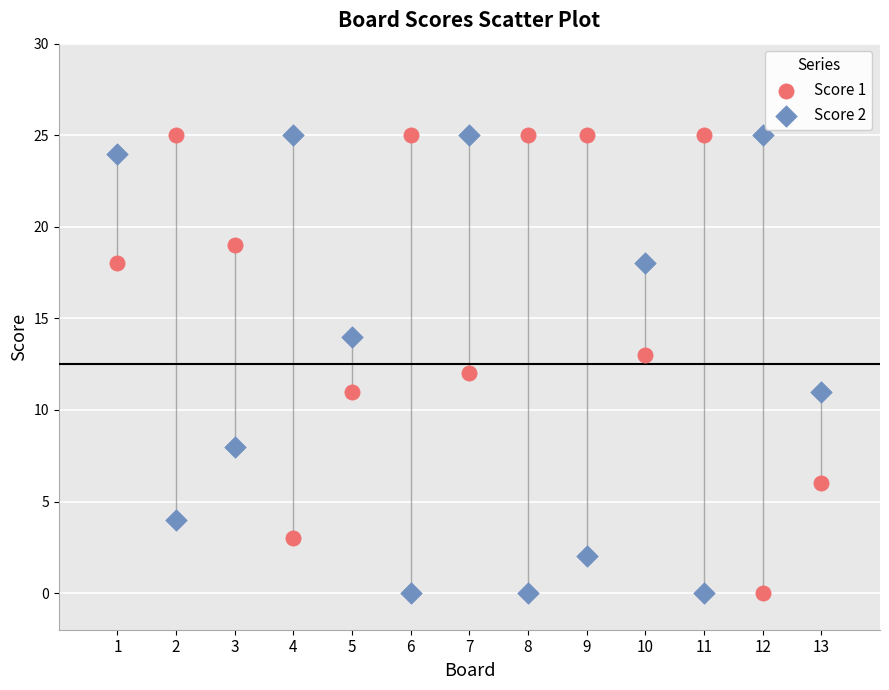

What is the X range (max minus min) for the scatter plot?

12